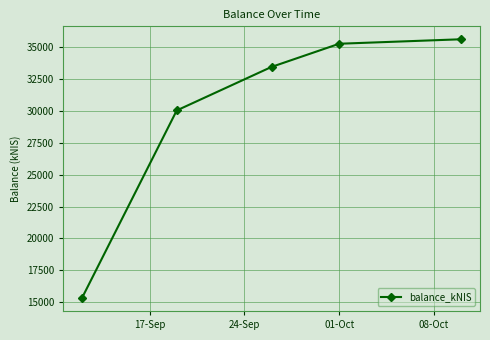

What is the difference between the maximum and minimum values?

20322.9